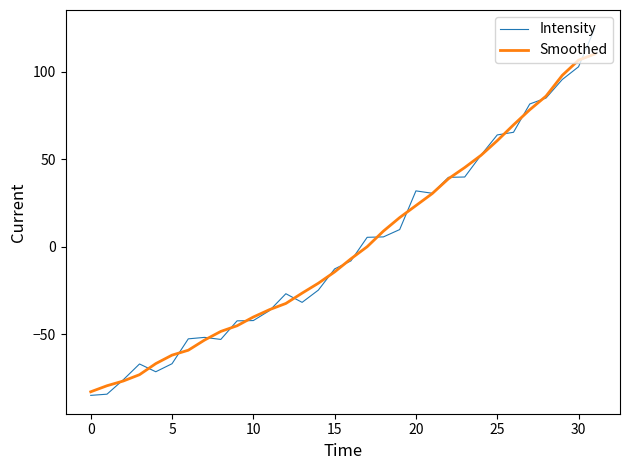

Which series has the largest range (max minus min)?

Intensity